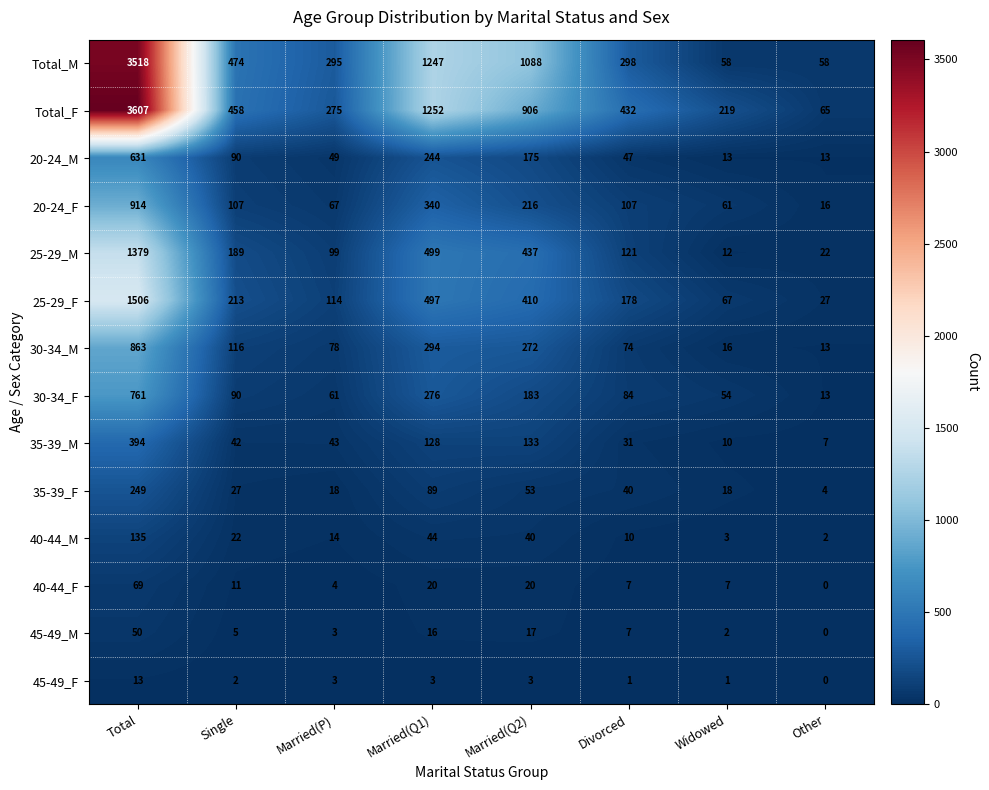

How many series are shown in this chart?

14